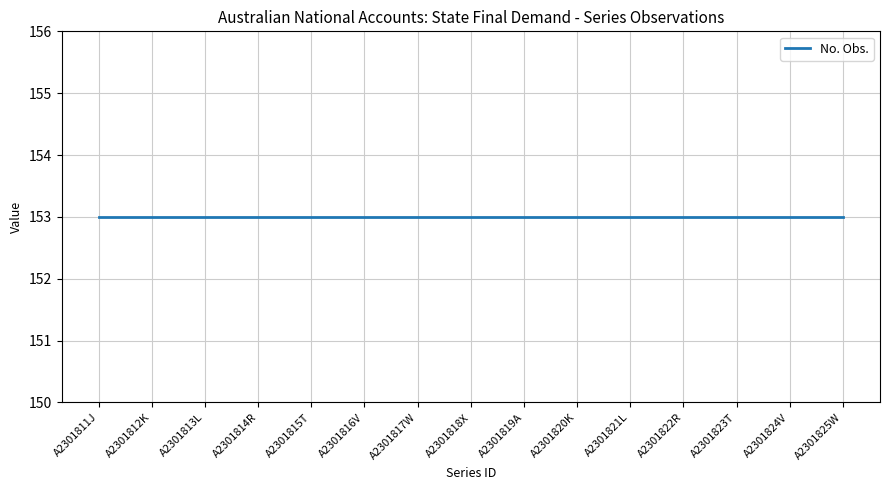

True or false: No. Obs. has a value of 103 at A2301823T.

False